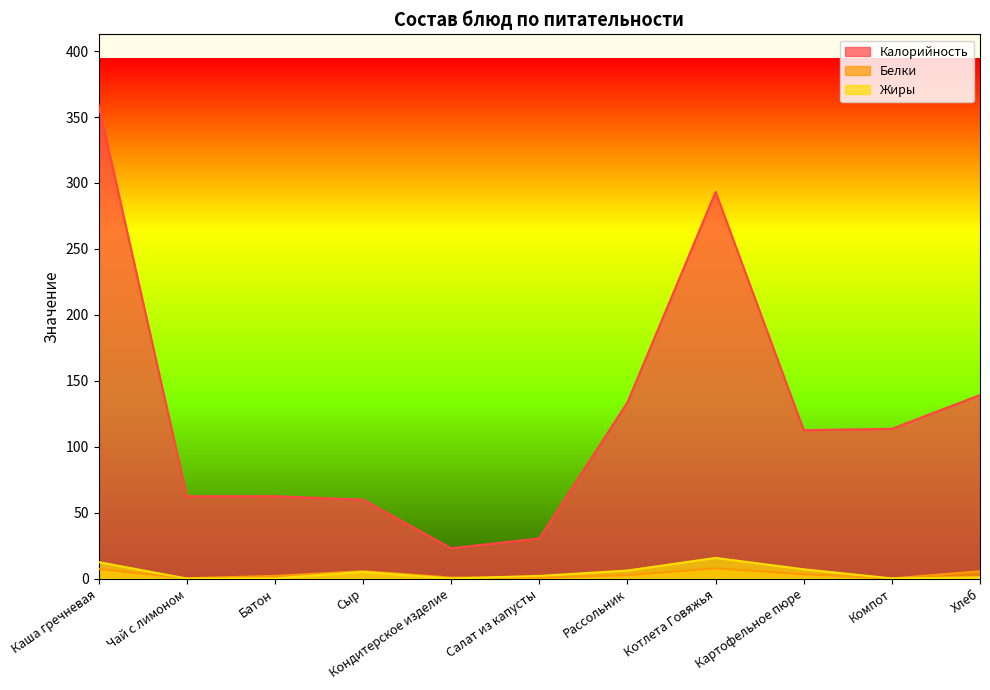

True or false: Жиры has more than 2 points higher than both neighbors.

False